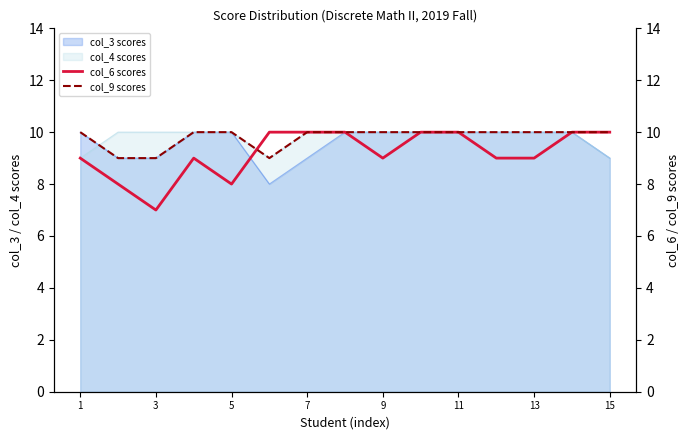

At which label does col_9 scores reach its peak?

1